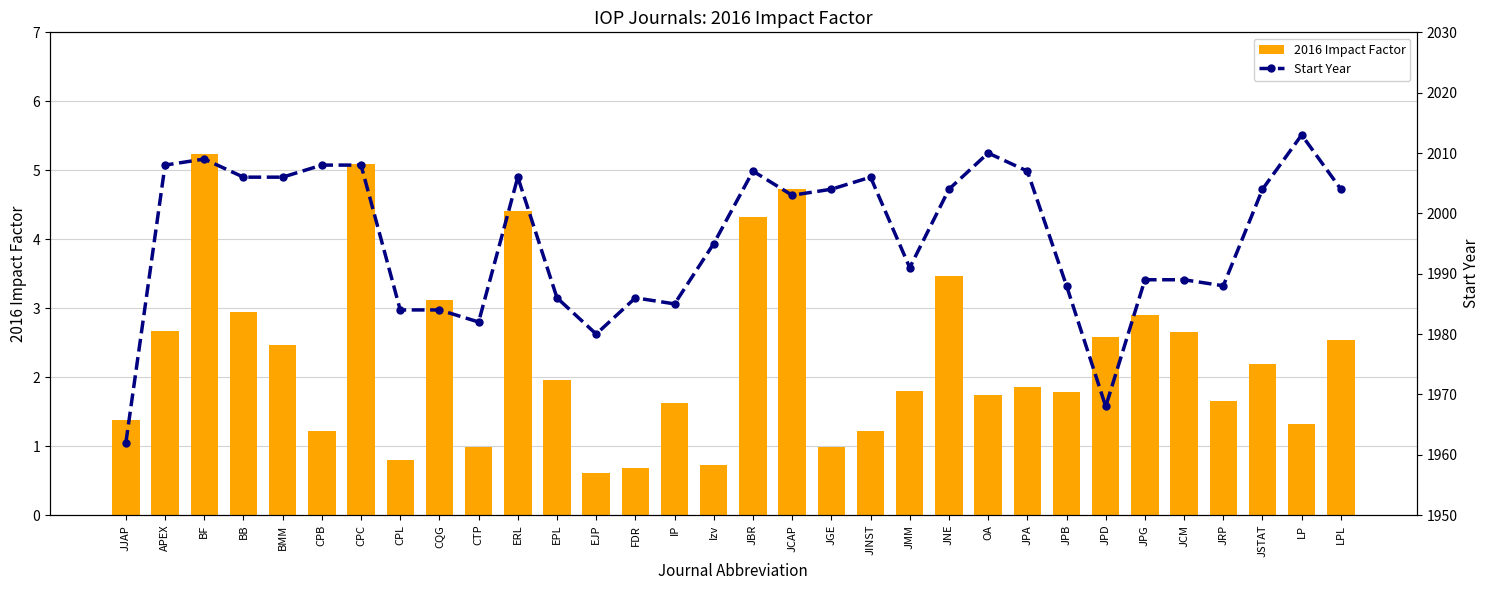

What is the label of the 9th bar from the left?

CQG